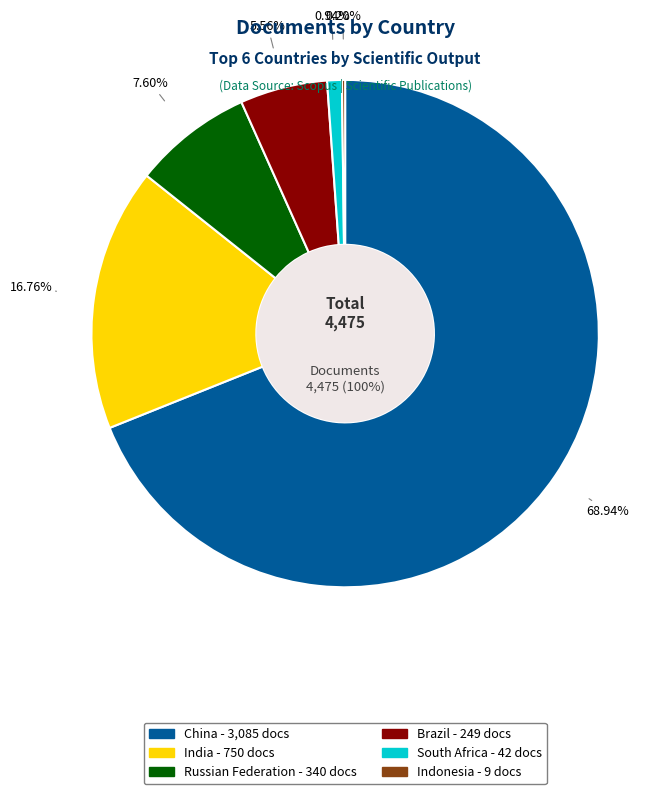

Combined, do Indonesia and Russian Federation account for over 50%?

No